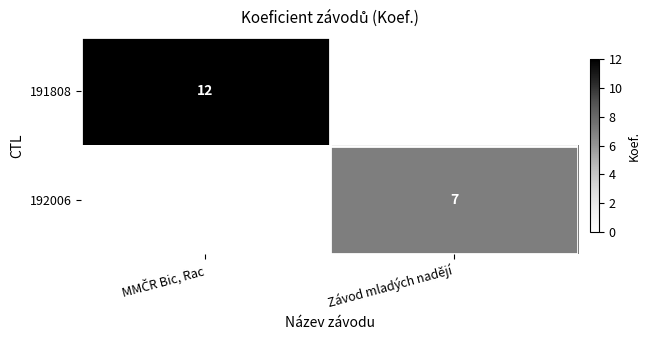

True or false: 192006 has a value of 4 at Závod mladých nadějí.

False